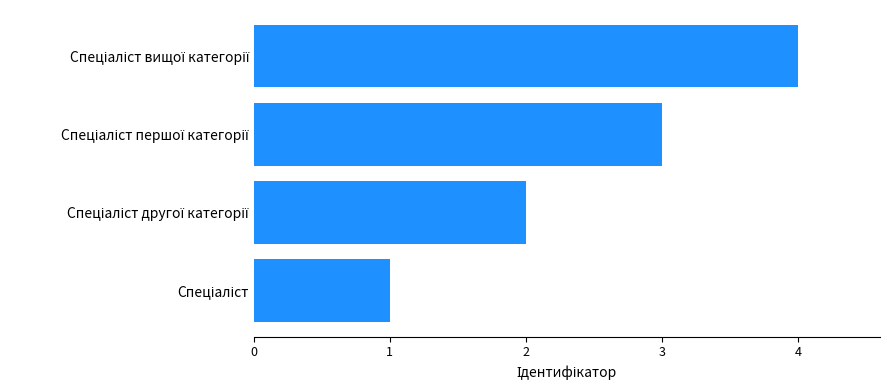

What is the sum of all values?

10